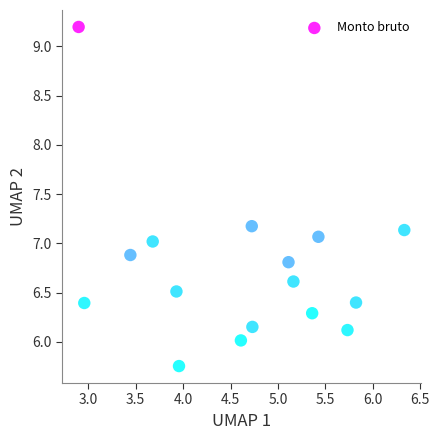

What is the range of X values (max minus min)?

3.4